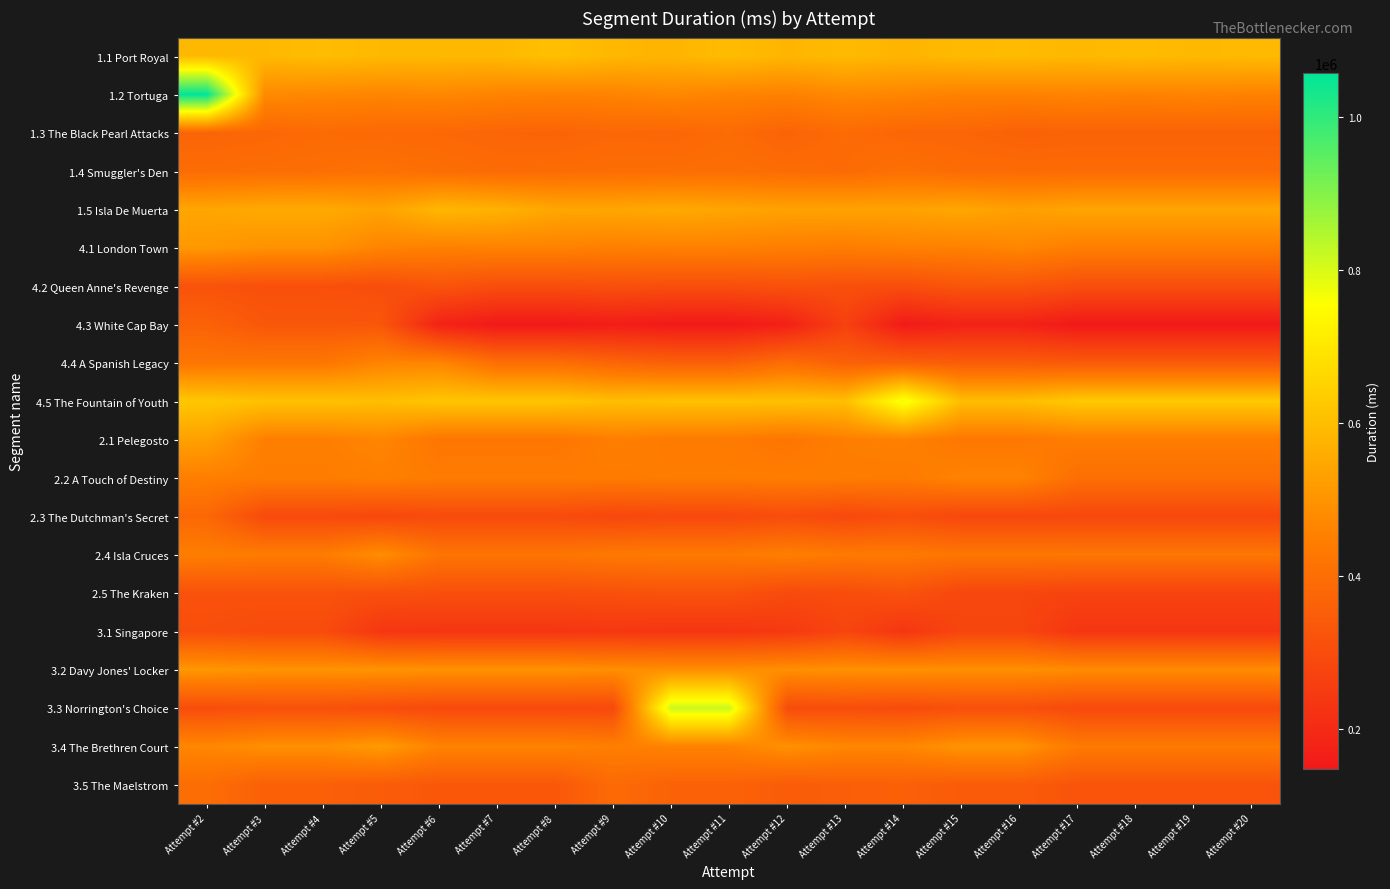

Reading left to right, extract all data points from this chart.

1.1 Port Royal: Attempt #2=588270	Attempt #3=588270	Attempt #4=597010	Attempt #5=588270	Attempt #6=586471	Attempt #7=586627	Attempt #8=604777	Attempt #9=584697	Attempt #10=578557	Attempt #11=595497	Attempt #12=580201	Attempt #13=591391	Attempt #14=577918	Attempt #15=590585	Attempt #16=593627	Attempt #17=585544	Attempt #18=595140	Attempt #19=587277	Attempt #20=590427
1.2 Tortuga: Attempt #2=1058597	Attempt #3=476977	Attempt #4=471808	Attempt #5=466078	Attempt #6=471095	Attempt #7=462272	Attempt #8=457591	Attempt #9=461524	Attempt #10=472365	Attempt #11=461275	Attempt #12=456057	Attempt #13=473744	Attempt #14=467029	Attempt #15=457196	Attempt #16=456230	Attempt #17=463175	Attempt #18=457212	Attempt #19=463175	Attempt #20=457212
1.3 The Black Pearl Attacks: Attempt #2=372130	Attempt #3=377544	Attempt #4=391094	Attempt #5=385041	Attempt #6=383563	Attempt #7=374718	Attempt #8=369995	Attempt #9=380627	Attempt #10=377012	Attempt #11=391805	Attempt #12=369093	Attempt #13=391664	Attempt #14=376684	Attempt #15=376305	Attempt #16=361583	Attempt #17=365098	Attempt #18=365098	Attempt #19=365098	Attempt #20=365098
1.4 Smuggler's Den: Attempt #2=395639	Attempt #3=400596	Attempt #4=402501	Attempt #5=409987	Attempt #6=400539	Attempt #7=391322	Attempt #8=394427	Attempt #9=398167	Attempt #10=399399	Attempt #11=402145	Attempt #12=395040	Attempt #13=390248	Attempt #14=407306	Attempt #15=391790	Attempt #16=391621	Attempt #17=391646	Attempt #18=391646	Attempt #19=391646	Attempt #20=391646
1.5 Isla De Muerta: Attempt #2=543732	Attempt #3=553620	Attempt #4=553620	Attempt #5=536227	Attempt #6=584276	Attempt #7=572762	Attempt #8=546234	Attempt #9=544563	Attempt #10=552107	Attempt #11=541941	Attempt #12=534807	Attempt #13=536603	Attempt #14=535274	Attempt #15=545863	Attempt #16=528732	Attempt #17=541831	Attempt #18=541831	Attempt #19=541831	Attempt #20=541831
4.1 London Town: Attempt #2=511249	Attempt #3=495579	Attempt #4=495579	Attempt #5=463273	Attempt #6=452559	Attempt #7=457151	Attempt #8=457151	Attempt #9=450526	Attempt #10=454482	Attempt #11=454482	Attempt #12=447870	Attempt #13=443387	Attempt #14=454902	Attempt #15=454796	Attempt #16=468621	Attempt #17=447211	Attempt #18=447211	Attempt #19=447211	Attempt #20=447211
4.2 Queen Anne's Revenge: Attempt #2=318835	Attempt #3=310068	Attempt #4=310068	Attempt #5=303716	Attempt #6=323291	Attempt #7=304339	Attempt #8=304339	Attempt #9=310062	Attempt #10=306494	Attempt #11=306494	Attempt #12=314654	Attempt #13=309620	Attempt #14=304873	Attempt #15=327260	Attempt #16=327260	Attempt #17=306060	Attempt #18=306060	Attempt #19=306060	Attempt #20=306060
4.3 White Cap Bay: Attempt #2=364500	Attempt #3=331799	Attempt #4=331799	Attempt #5=329903	Attempt #6=176235	Attempt #7=148702	Attempt #8=148702	Attempt #9=160543	Attempt #10=150347	Attempt #11=150347	Attempt #12=170871	Attempt #13=265413	Attempt #14=153122	Attempt #15=174888	Attempt #16=174888	Attempt #17=147347	Attempt #18=147347	Attempt #19=147347	Attempt #20=147347
4.4 A Spanish Legacy: Attempt #2=423452	Attempt #3=426188	Attempt #4=426188	Attempt #5=462896	Attempt #6=467179	Attempt #7=404338	Attempt #8=404338	Attempt #9=376432	Attempt #10=361179	Attempt #11=361179	Attempt #12=399338	Attempt #13=361487	Attempt #14=360681	Attempt #15=348878	Attempt #16=348878	Attempt #17=342233	Attempt #18=342233	Attempt #19=342233	Attempt #20=342233
4.5 The Fountain of Youth: Attempt #2=622713	Attempt #3=609321	Attempt #4=609321	Attempt #5=601957	Attempt #6=618900	Attempt #7=618900	Attempt #8=618900	Attempt #9=601200	Attempt #10=608448	Attempt #11=608448	Attempt #12=607568	Attempt #13=603744	Attempt #14=774366	Attempt #15=599302	Attempt #16=599302	Attempt #17=627594	Attempt #18=627594	Attempt #19=627594	Attempt #20=627594
2.1 Pelegosto: Attempt #2=530489	Attempt #3=449698	Attempt #4=449698	Attempt #5=466548	Attempt #6=425461	Attempt #7=425461	Attempt #8=425461	Attempt #9=449619	Attempt #10=438560	Attempt #11=438560	Attempt #12=423603	Attempt #13=447452	Attempt #14=456283	Attempt #15=429622	Attempt #16=429622	Attempt #17=442862	Attempt #18=442862	Attempt #19=442862	Attempt #20=442862
2.2 A Touch of Destiny: Attempt #2=449484	Attempt #3=444292	Attempt #4=444292	Attempt #5=450349	Attempt #6=442399	Attempt #7=442399	Attempt #8=442399	Attempt #9=438703	Attempt #10=442383	Attempt #11=442383	Attempt #12=443574	Attempt #13=443383	Attempt #14=438301	Attempt #15=462710	Attempt #16=462710	Attempt #17=403836	Attempt #18=403836	Attempt #19=403836	Attempt #20=403836
2.3 The Dutchman's Secret: Attempt #2=381099	Attempt #3=293260	Attempt #4=293260	Attempt #5=286183	Attempt #6=294839	Attempt #7=294839	Attempt #8=294839	Attempt #9=284369	Attempt #10=289842	Attempt #11=289842	Attempt #12=302263	Attempt #13=288453	Attempt #14=305700	Attempt #15=285749	Attempt #16=285749	Attempt #17=286275	Attempt #18=286275	Attempt #19=286275	Attempt #20=286275
2.4 Isla Cruces: Attempt #2=447122	Attempt #3=440861	Attempt #4=440861	Attempt #5=486807	Attempt #6=420760	Attempt #7=420760	Attempt #8=420760	Attempt #9=433669	Attempt #10=435752	Attempt #11=435752	Attempt #12=448625	Attempt #13=436304	Attempt #14=434625	Attempt #15=424716	Attempt #16=424716	Attempt #17=423962	Attempt #18=423962	Attempt #19=423962	Attempt #20=423962
2.5 The Kraken: Attempt #2=317633	Attempt #3=318171	Attempt #4=318171	Attempt #5=311545	Attempt #6=308703	Attempt #7=308703	Attempt #8=308703	Attempt #9=313652	Attempt #10=319662	Attempt #11=319662	Attempt #12=294911	Attempt #13=301339	Attempt #14=317037	Attempt #15=281863	Attempt #16=281863	Attempt #17=273263	Attempt #18=273263	Attempt #19=273263	Attempt #20=273263
3.1 Singapore: Attempt #2=305826	Attempt #3=296924	Attempt #4=296924	Attempt #5=234346	Attempt #6=231470	Attempt #7=231470	Attempt #8=231470	Attempt #9=236746	Attempt #10=231186	Attempt #11=231186	Attempt #12=243343	Attempt #13=277418	Attempt #14=232392	Attempt #15=280079	Attempt #16=280079	Attempt #17=231404	Attempt #18=231404	Attempt #19=231404	Attempt #20=231404
3.2 Davy Jones' Locker: Attempt #2=507980	Attempt #3=499989	Attempt #4=499989	Attempt #5=499705	Attempt #6=497129	Attempt #7=497129	Attempt #8=497129	Attempt #9=488055	Attempt #10=488055	Attempt #11=488055	Attempt #12=490384	Attempt #13=494867	Attempt #14=492711	Attempt #15=490687	Attempt #16=490687	Attempt #17=481684	Attempt #18=481684	Attempt #19=481684	Attempt #20=481684
3.3 Norrington's Choice: Attempt #2=303728	Attempt #3=312750	Attempt #4=312750	Attempt #5=303904	Attempt #6=291358	Attempt #7=291358	Attempt #8=291358	Attempt #9=291500	Attempt #10=817524	Attempt #11=817524	Attempt #12=299466	Attempt #13=303265	Attempt #14=297649	Attempt #15=310481	Attempt #16=310481	Attempt #17=292124	Attempt #18=292124	Attempt #19=292124	Attempt #20=292124
3.4 The Brethren Court: Attempt #2=470002	Attempt #3=490179	Attempt #4=490179	Attempt #5=518293	Attempt #6=461353	Attempt #7=461353	Attempt #8=461353	Attempt #9=448621	Attempt #10=459288	Attempt #11=459288	Attempt #12=492664	Attempt #13=469698	Attempt #14=469886	Attempt #15=501747	Attempt #16=501747	Attempt #17=435958	Attempt #18=435958	Attempt #19=435958	Attempt #20=435958
3.5 The Maelstrom: Attempt #2=398725	Attempt #3=357433	Attempt #4=357433	Attempt #5=347297	Attempt #6=333631	Attempt #7=333631	Attempt #8=333631	Attempt #9=389472	Attempt #10=365388	Attempt #11=365388	Attempt #12=347439	Attempt #13=355285	Attempt #14=358205	Attempt #15=345563	Attempt #16=345563	Attempt #17=322731	Attempt #18=322731	Attempt #19=322731	Attempt #20=322731